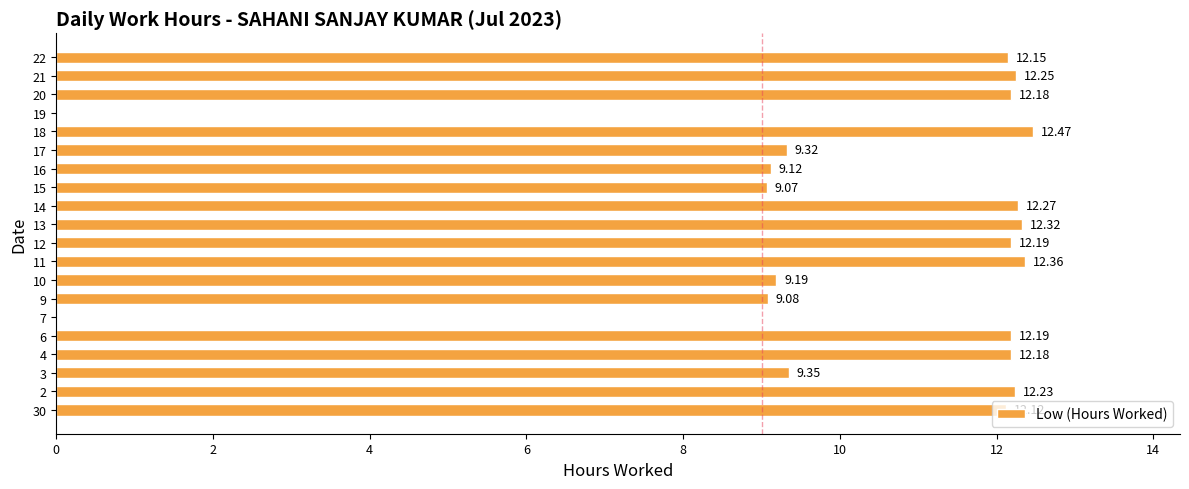

What is the greatest value displayed?

12.5